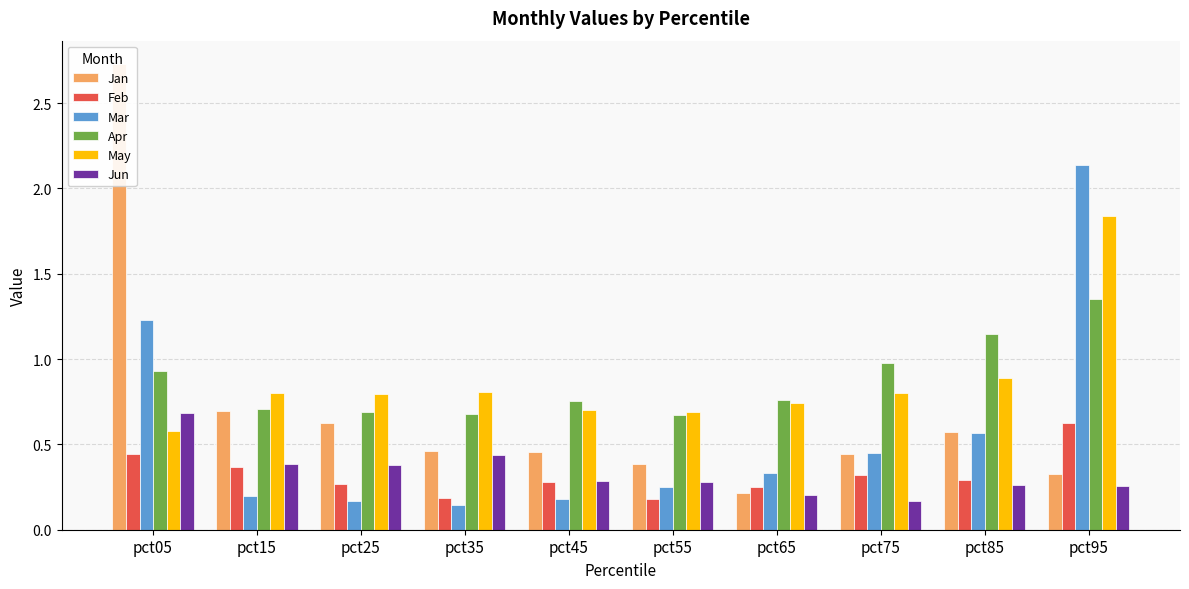

How many bars are there in total?

60